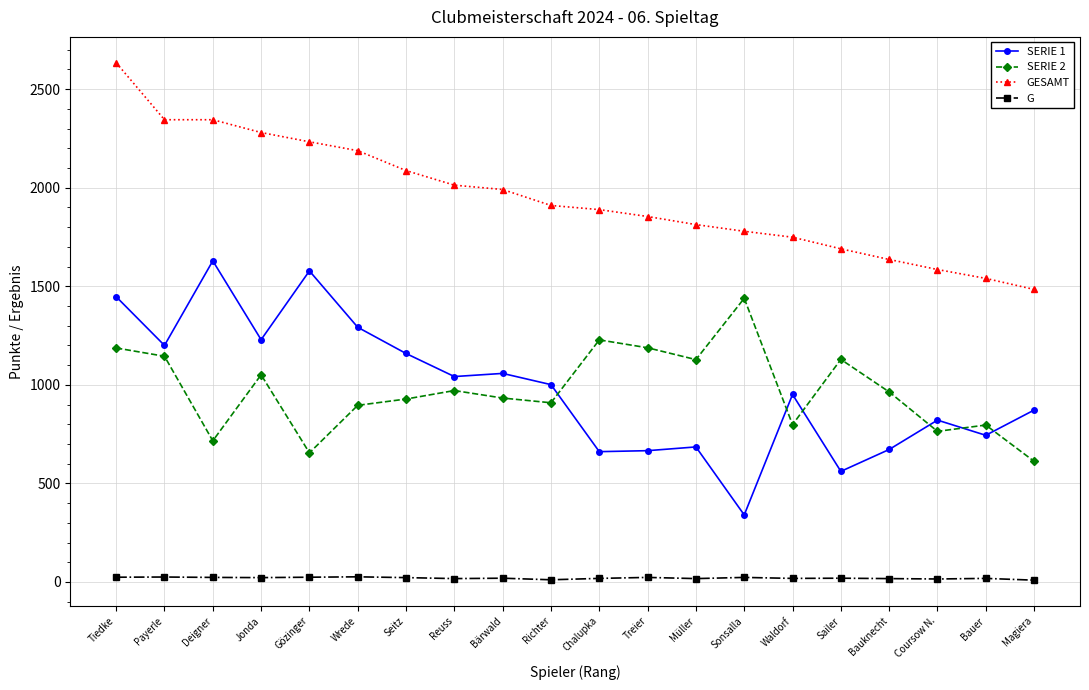

True or false: GESAMT and G cross at least once.

False